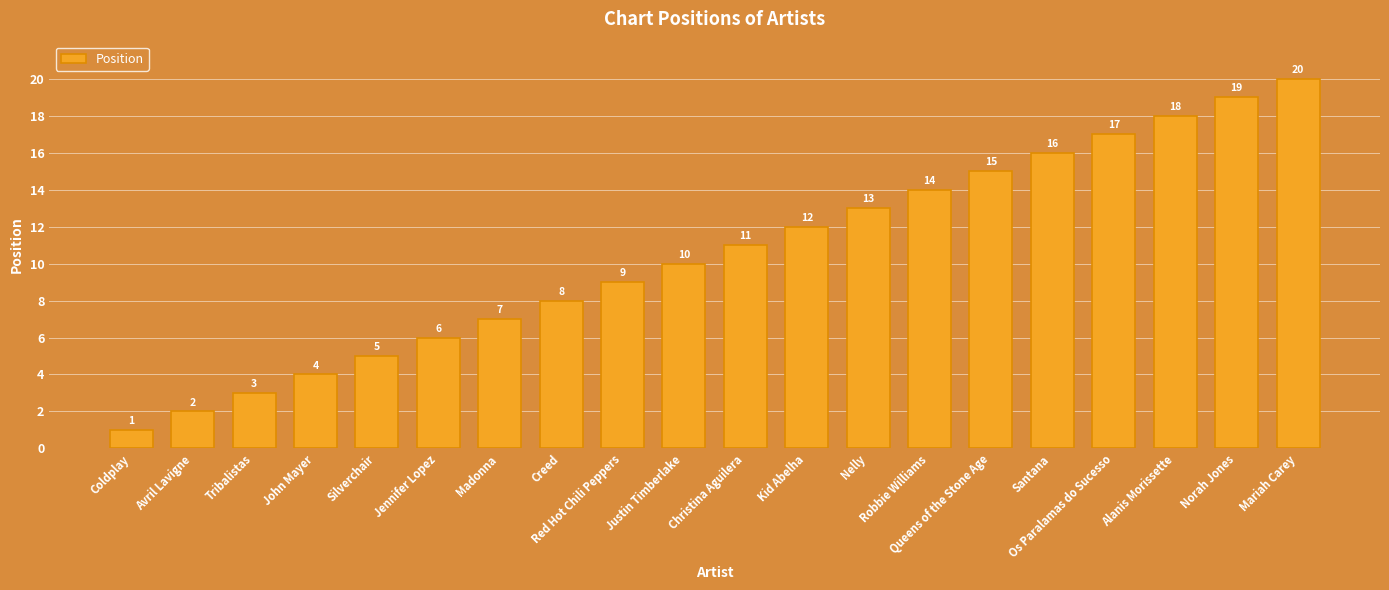

Rank the categories by value from highest to lowest.

Mariah Carey, Norah Jones, Alanis Morissette, Os Paralamas do Sucesso, Santana, Queens of the Stone Age, Robbie Williams, Nelly, Kid Abelha, Christina Aguilera, Justin Timberlake, Red Hot Chili Peppers, Creed, Madonna, Jennifer Lopez, Silverchair, John Mayer, Tribalistas, Avril Lavigne, Coldplay